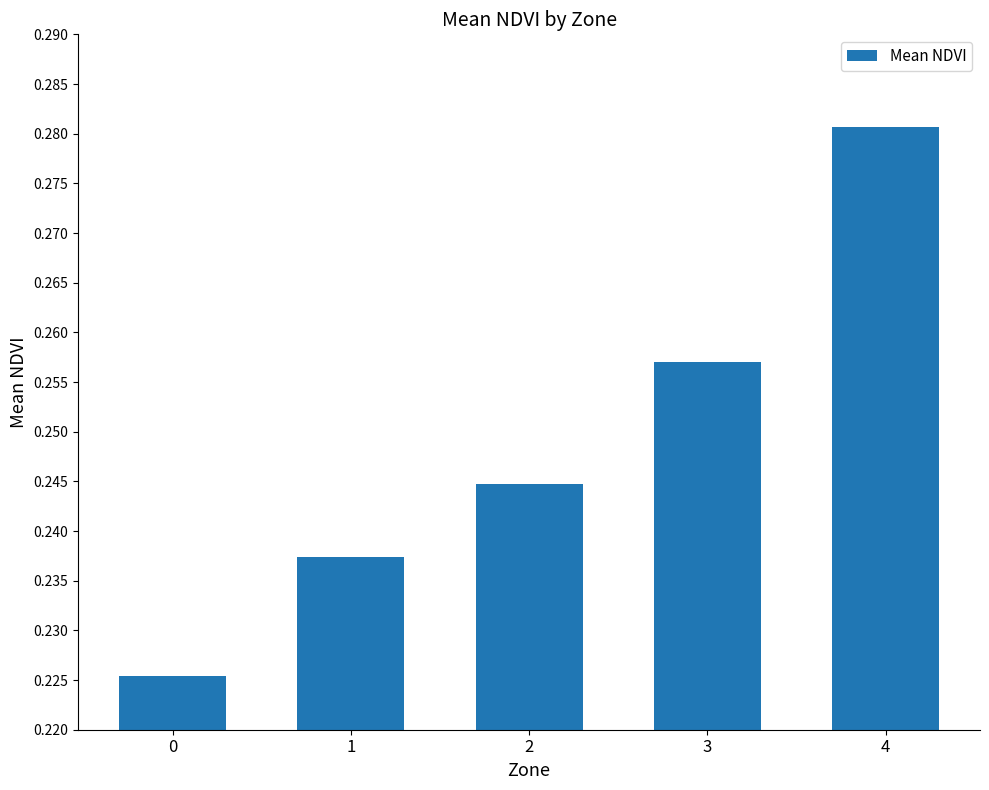

How many bars are there in total?

5